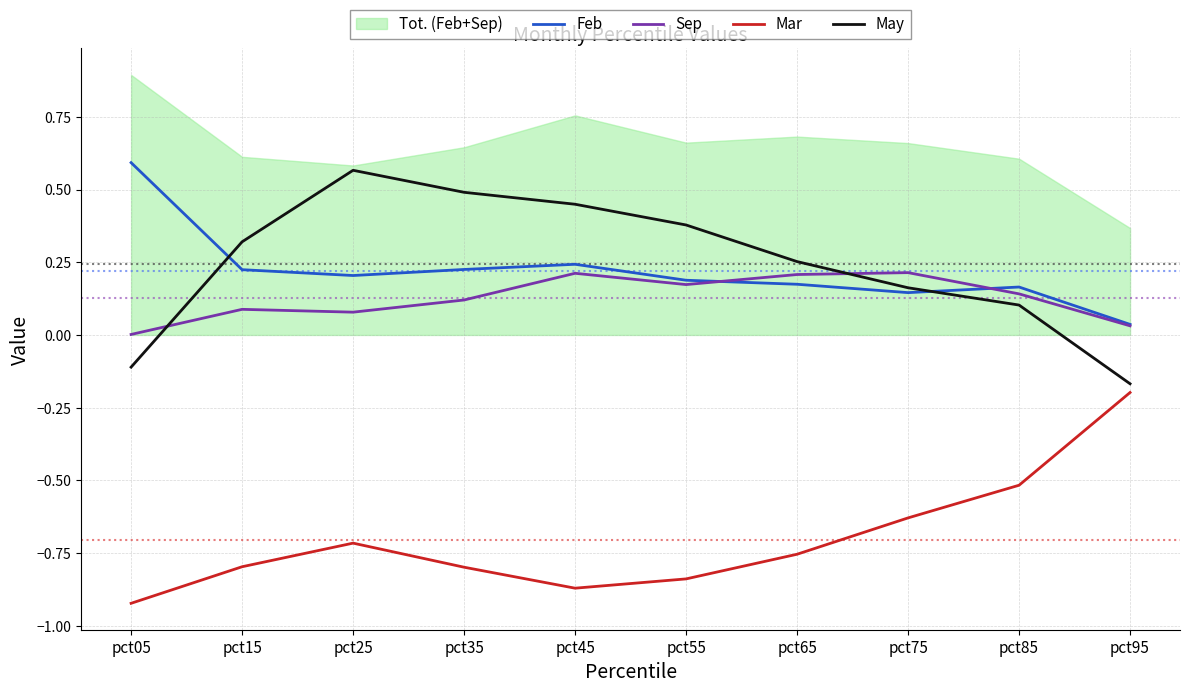

What is the value of the May point at the 3rd from the left?

0.6